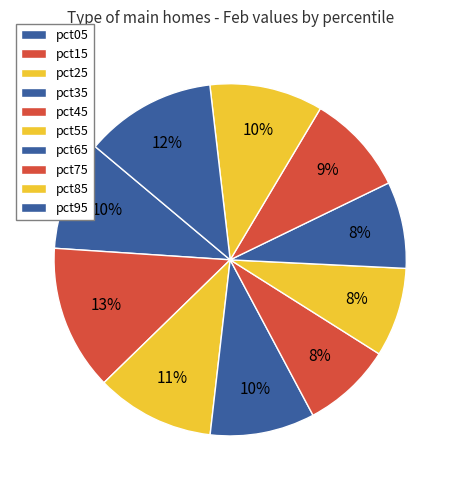

How many slices are in this pie chart?

10